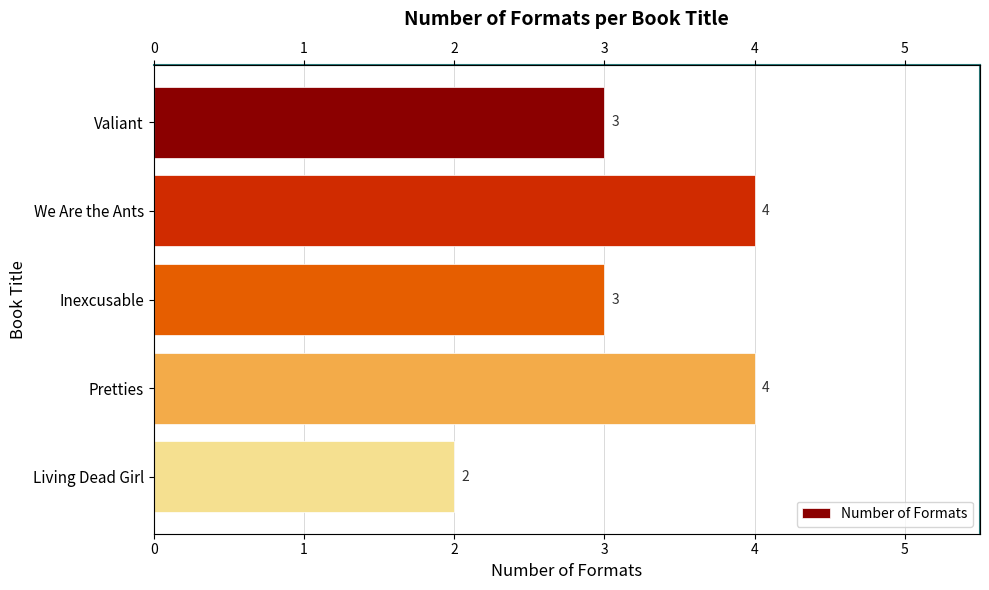

What is the difference between the second highest and second lowest values?

1